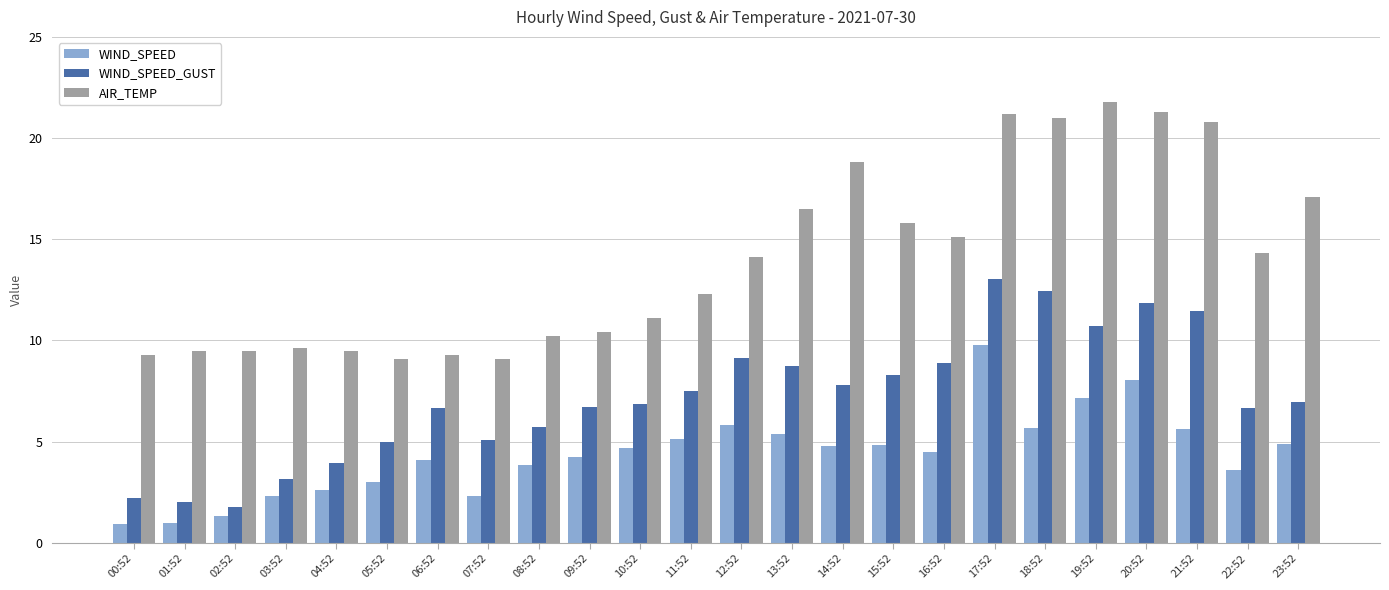

The value of WIND_SPEED_GUST at 08:52 is 8.4. True or false?

False